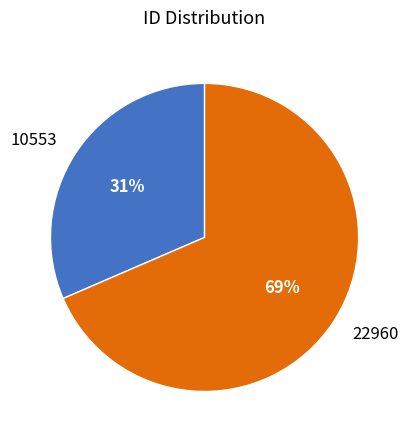

Which has a higher value, 22960 or 10553?

22960